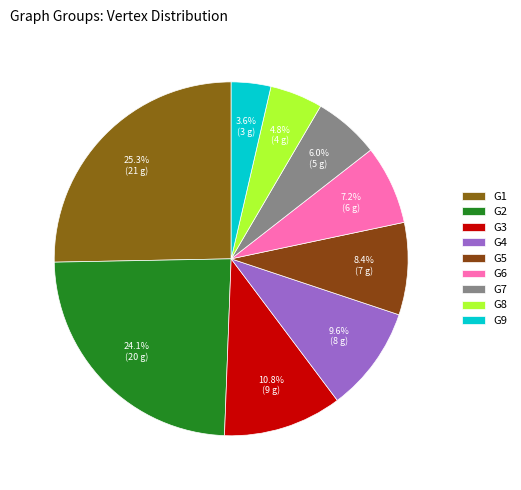

Is it true that G2 is 38% of the pie?

False